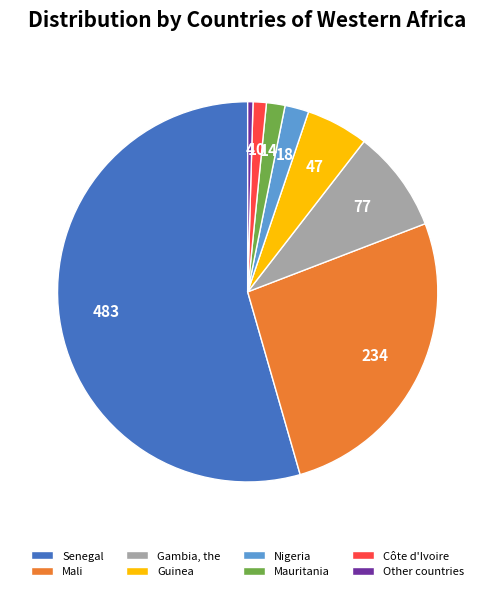

Which slice is the largest?

Senegal